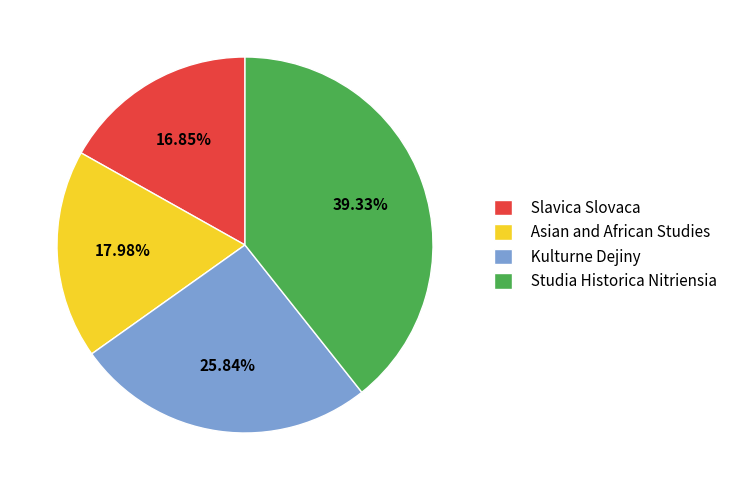

Is it true that Kulturne Dejiny is 26% of the pie?

True